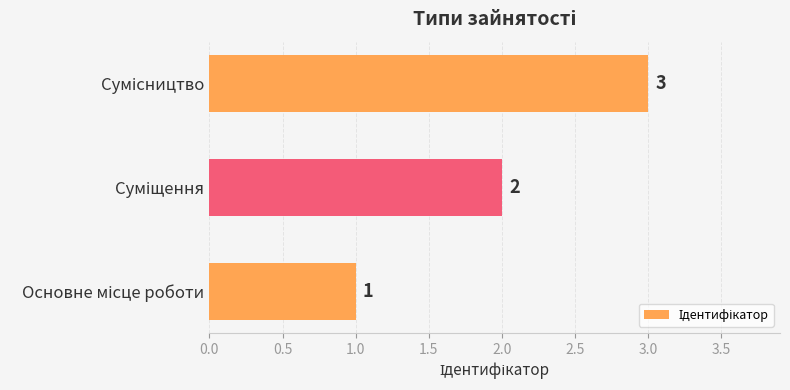

What is the maximum value shown in the chart?

3